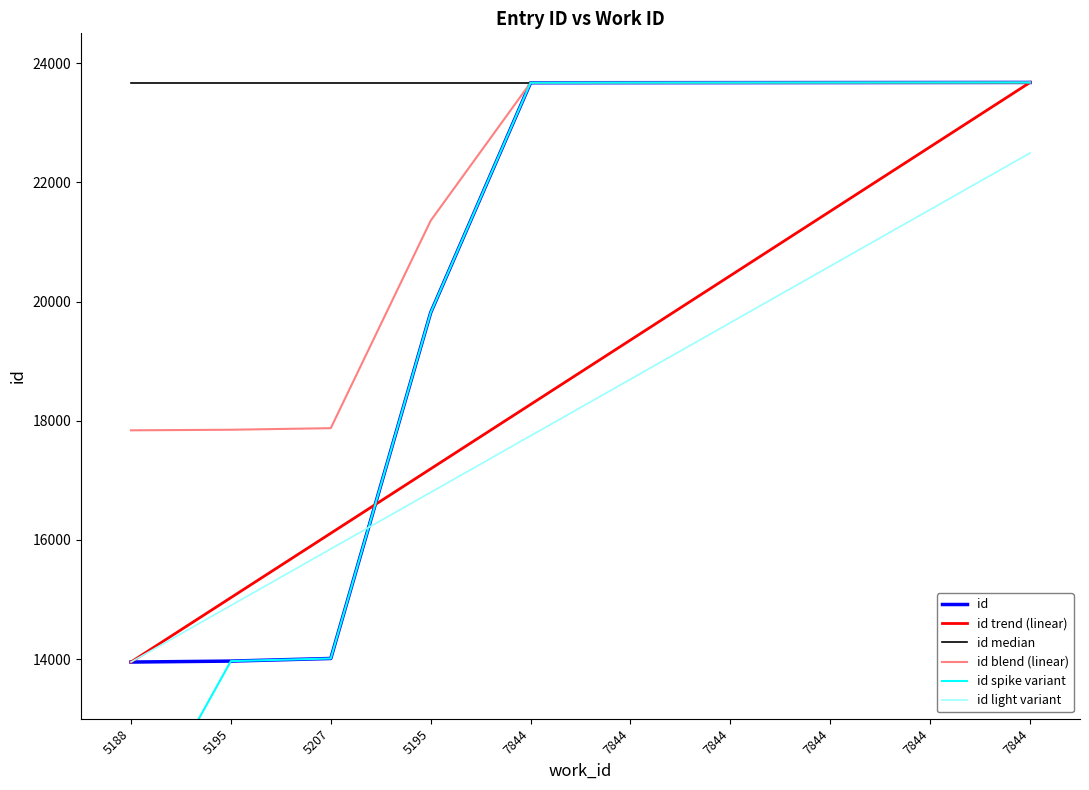

At how many categories does at least one series exceed 14552?

10